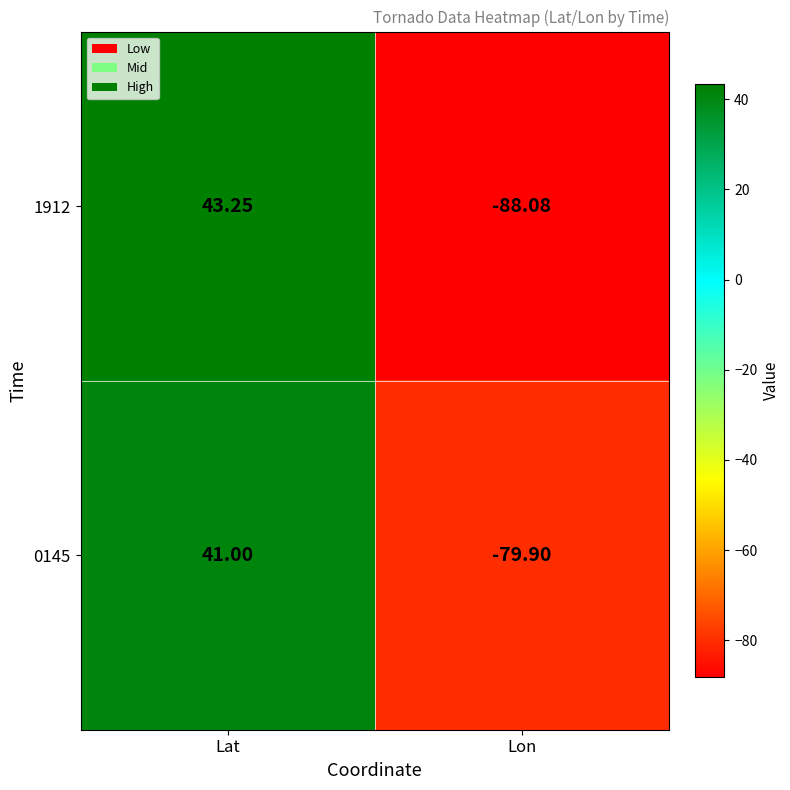

At which label does 1912 first exceed 43?

Lat